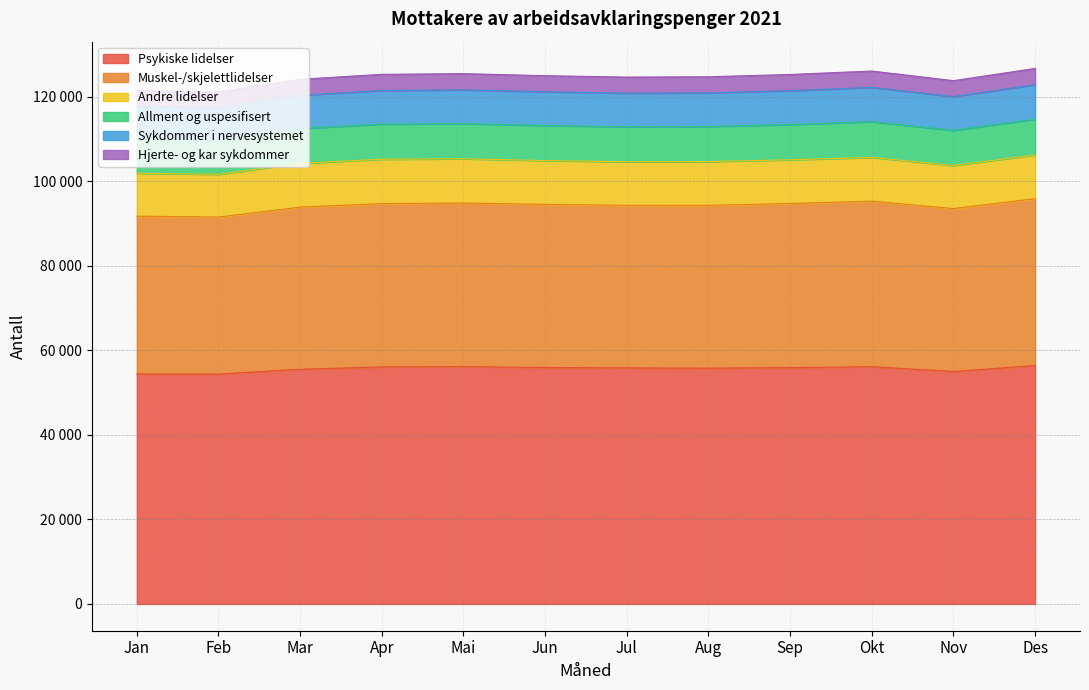

The value of Muskel-/skjelettlidelser at Mar is 19798. True or false?

False